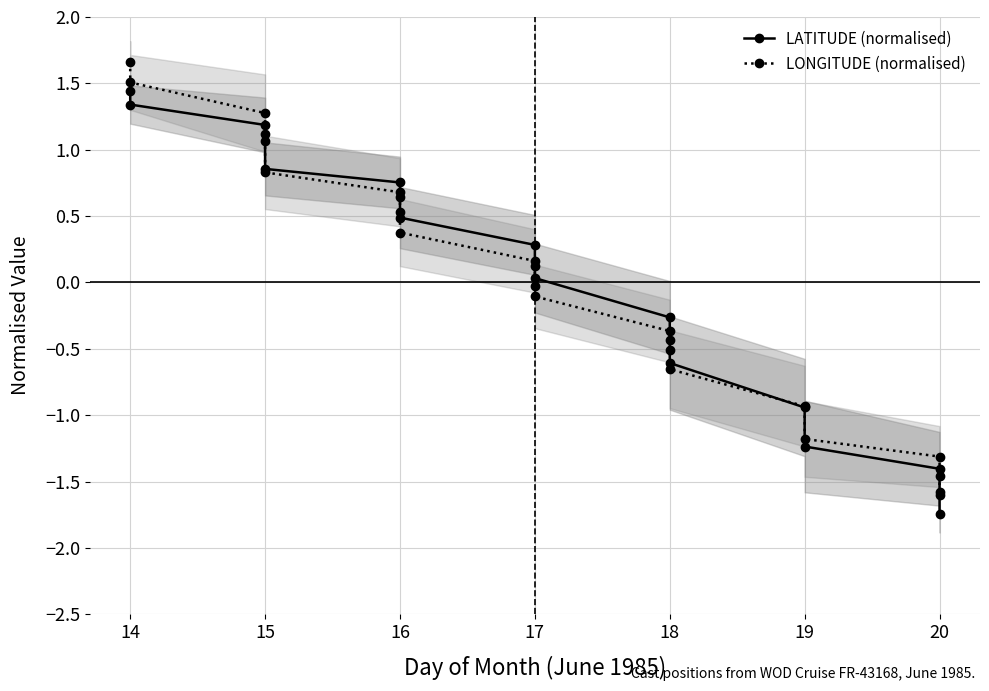

Is this an area chart (filled region under the line)?

No